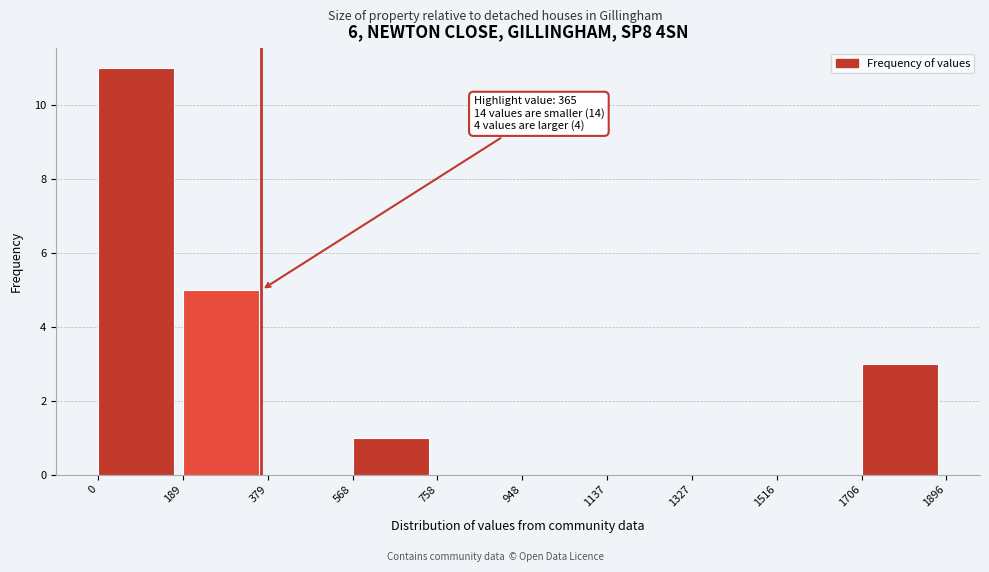

Which range on the x-axis has the tallest bar?

0 to 189